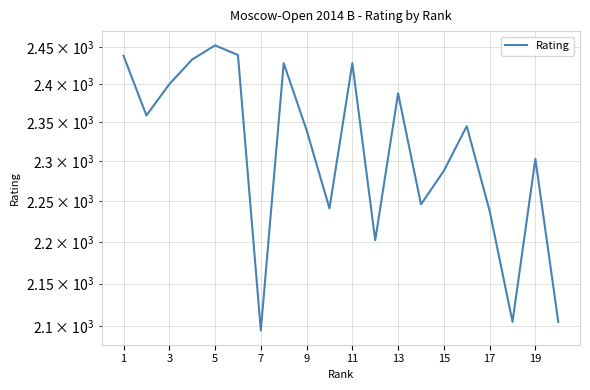

Is this an area chart (filled region under the line)?

No